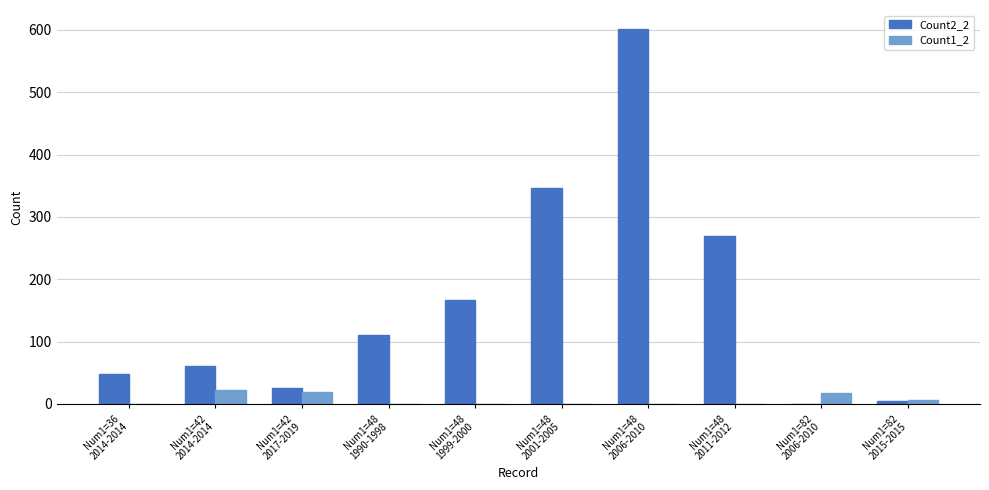

Which series has the largest total across all categories?

Count2_2